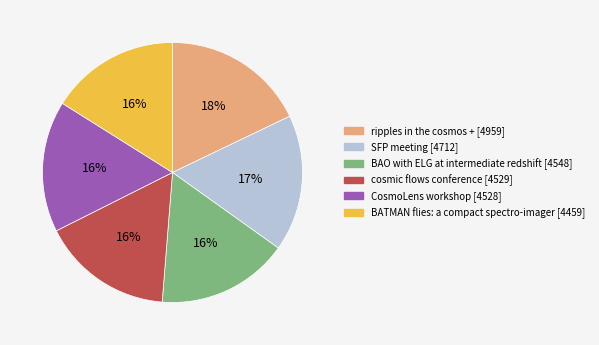

To the nearest percent, what is the difference between the largest and smallest slice percentages?

2%